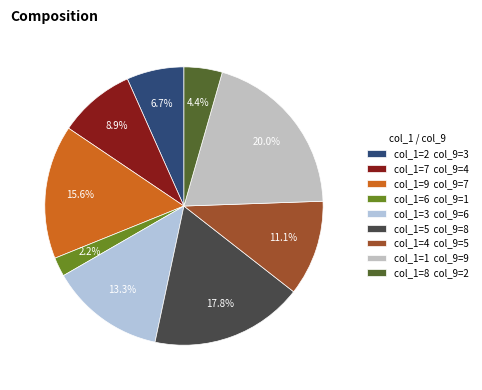

What is the largest slice in the pie chart?

col_1=1 col_9=9